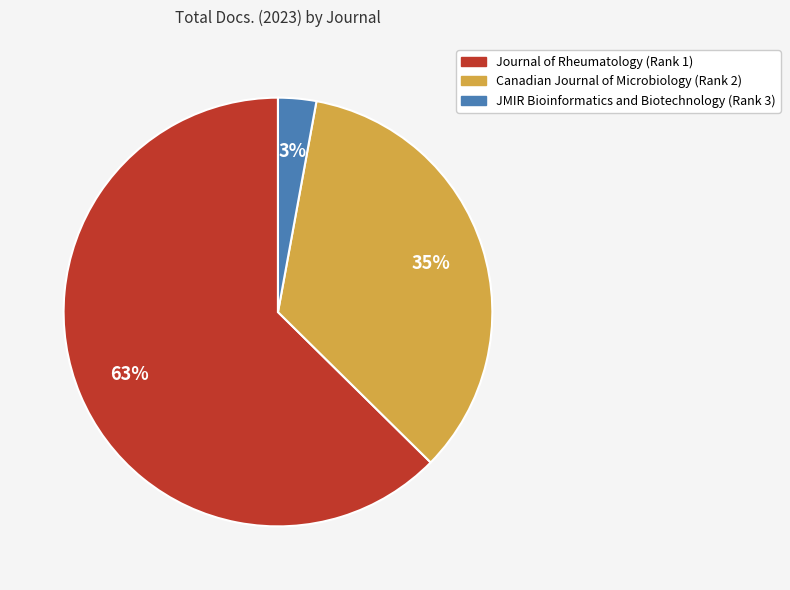

Between Canadian Journal of Microbiology (Rank 2) and JMIR Bioinformatics and Biotechnology (Rank 3), which is larger?

Canadian Journal of Microbiology (Rank 2)